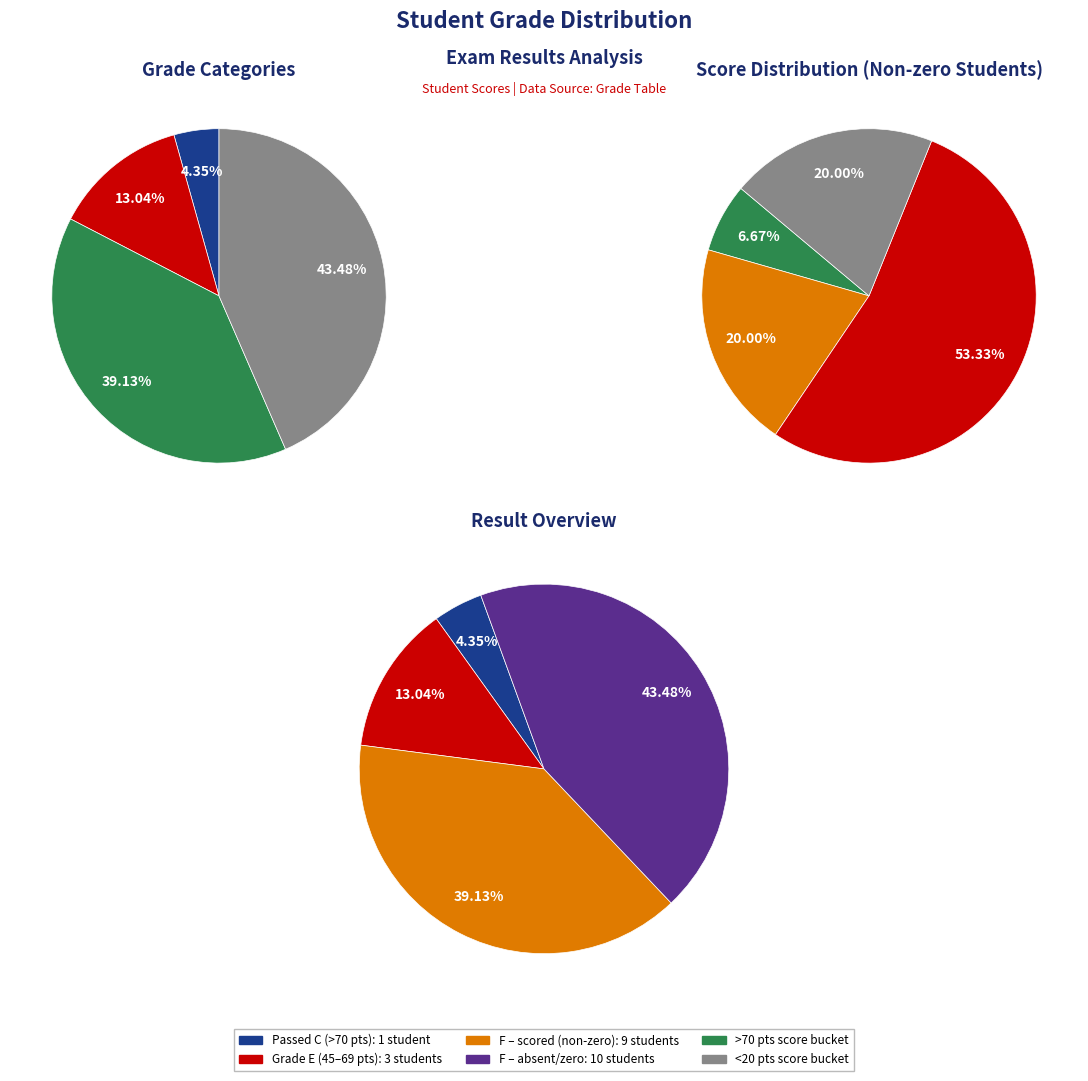

Do Jovović Vuk (C) and Šikmanović Nikolina (F) together represent more than half of the pie?

No